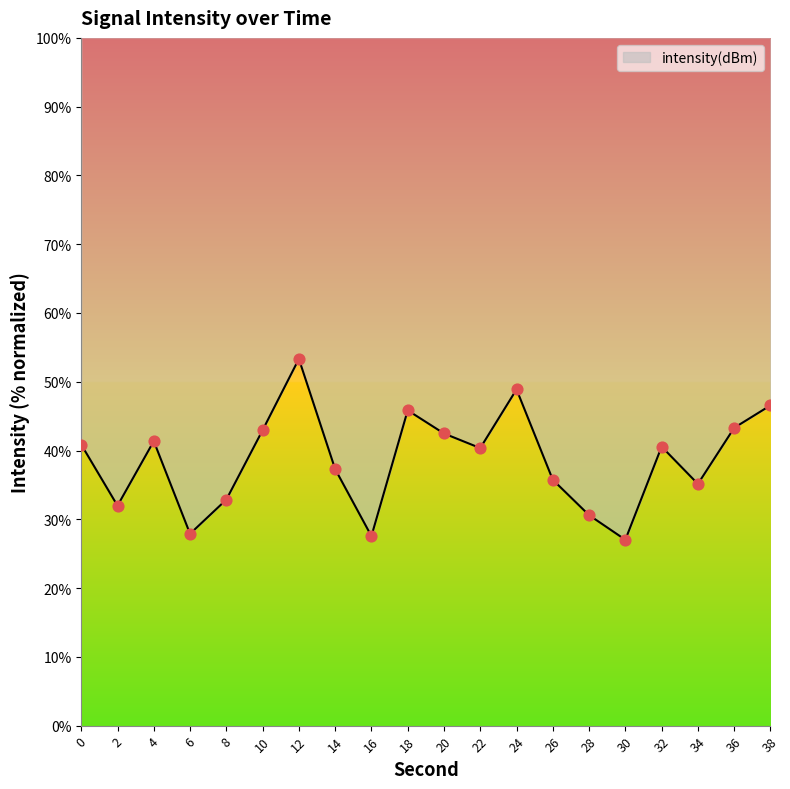

Which has a higher value, 18 or 32?

18